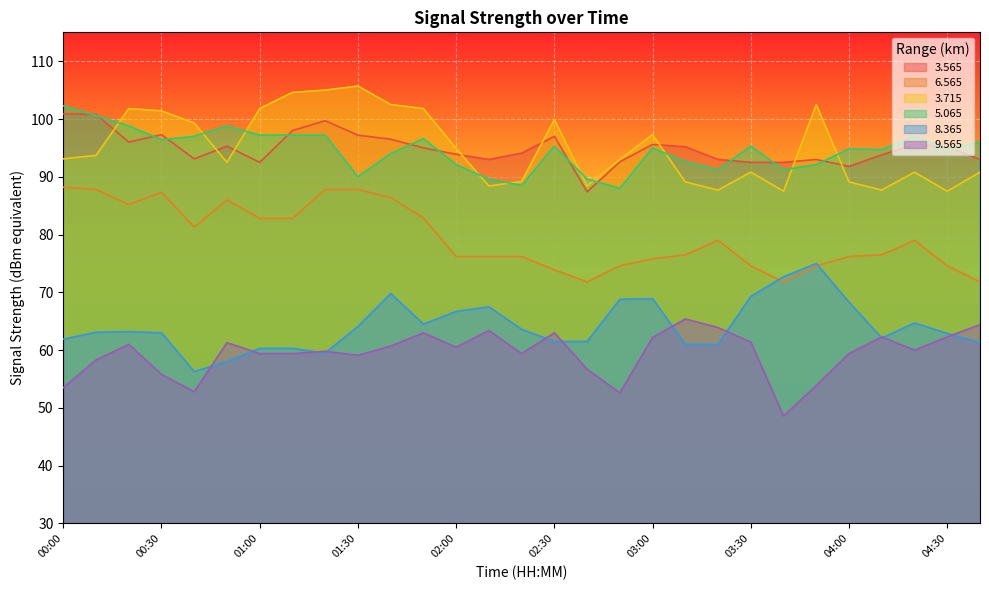

Rank the series at 01:00 from highest to lowest value.

3.715, 5.065, 3.565, 6.565, 8.365, 9.565